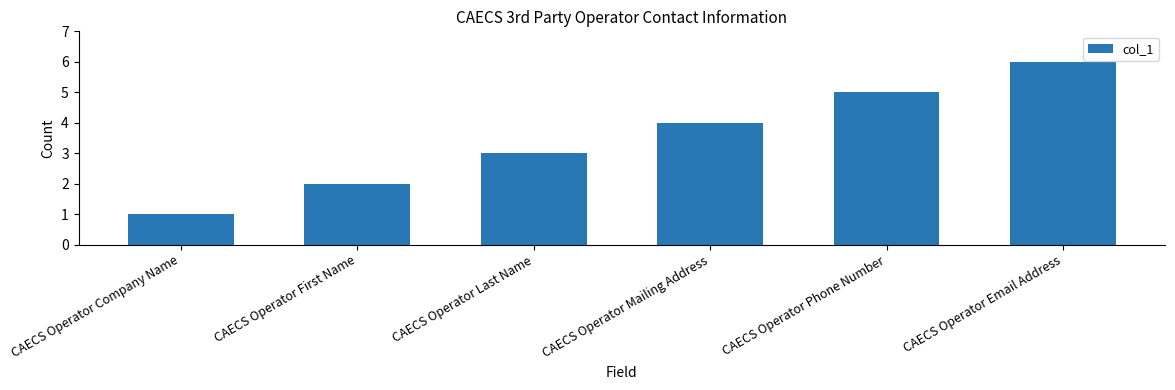

Is it true that the value at CAECS Operator Phone Number is 7?

False